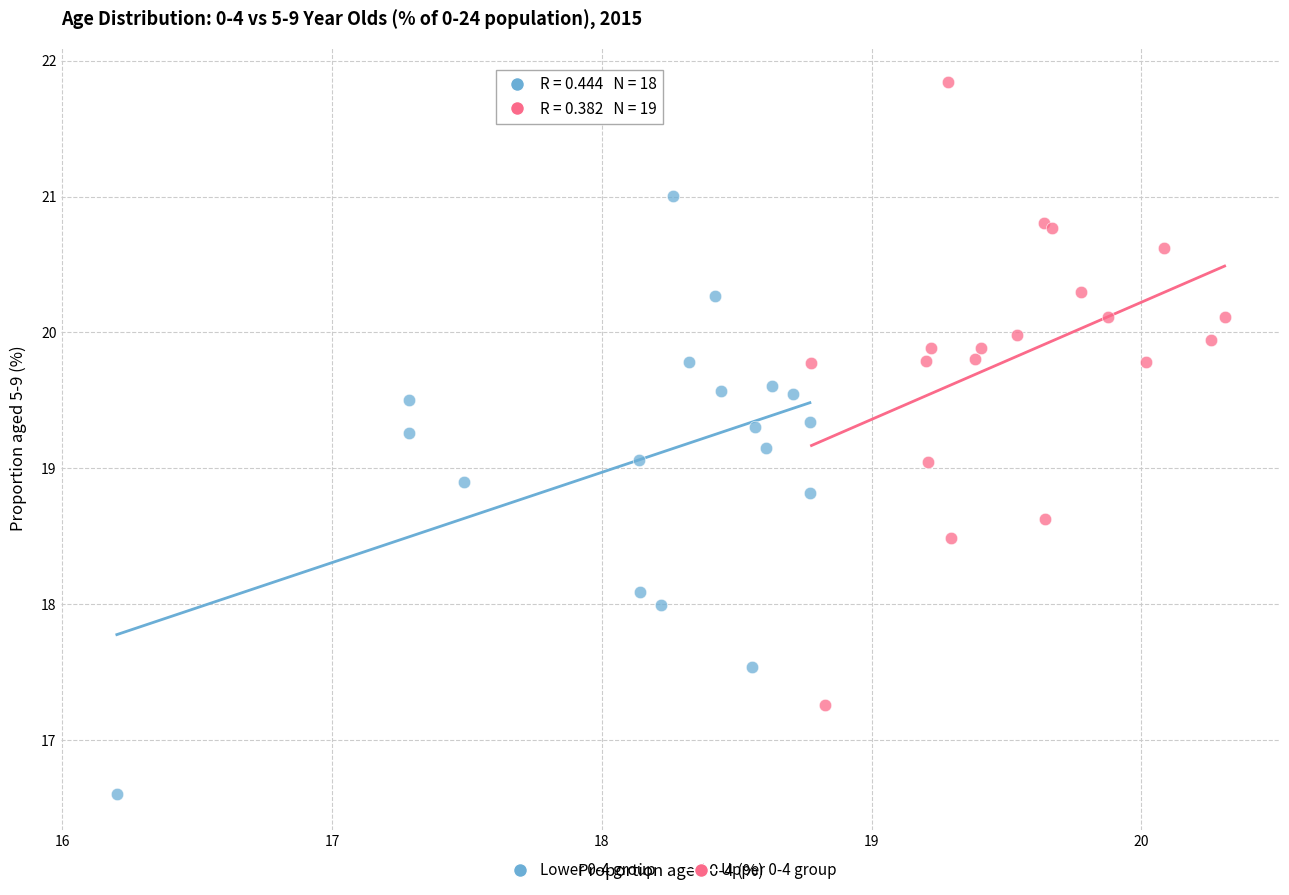

Which series reaches the maximum Y coordinate?

Upper 0-4 group